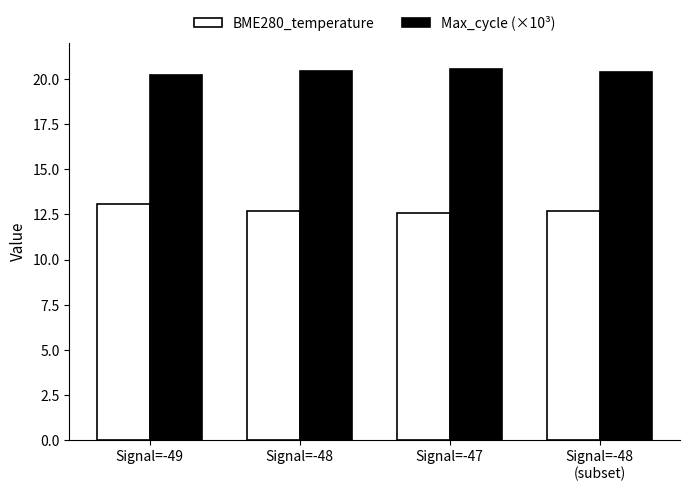

At how many categories does at least one series exceed 17?

4